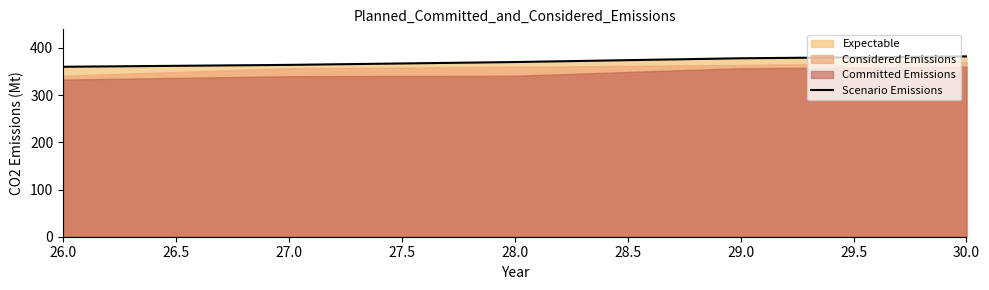

Is it true that Scenario Emissions equals 481 at 27.0?

False